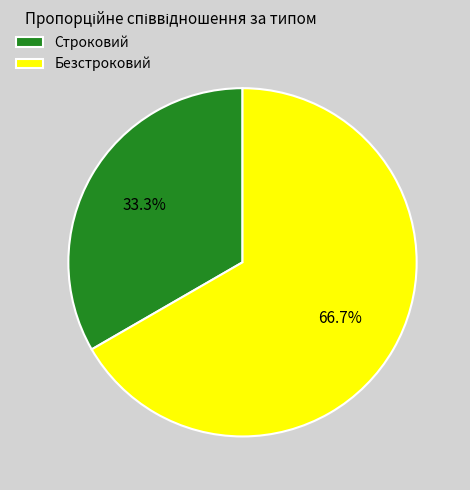

To the nearest percent, what is the average slice percentage?

50%